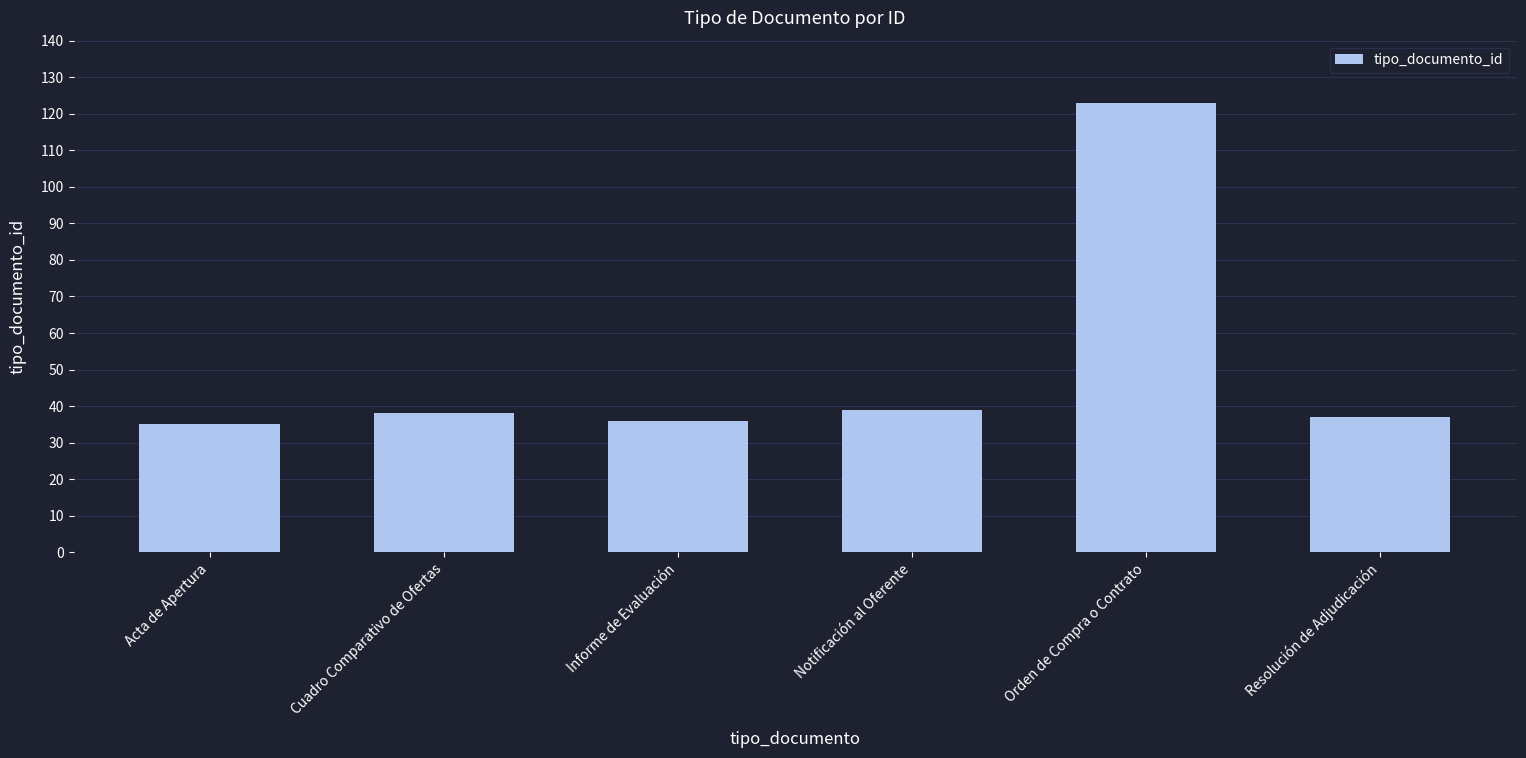

Read the value at Acta de Apertura.

35